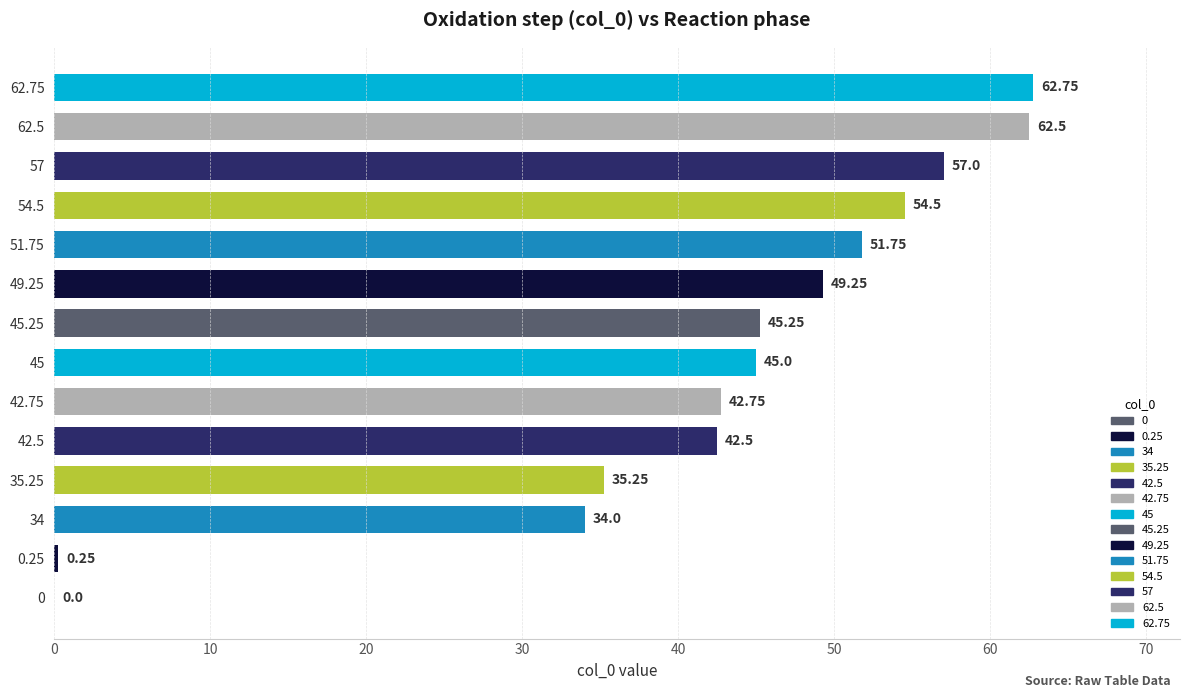

What is the sum of the values at 0 and 62.5?

62.5